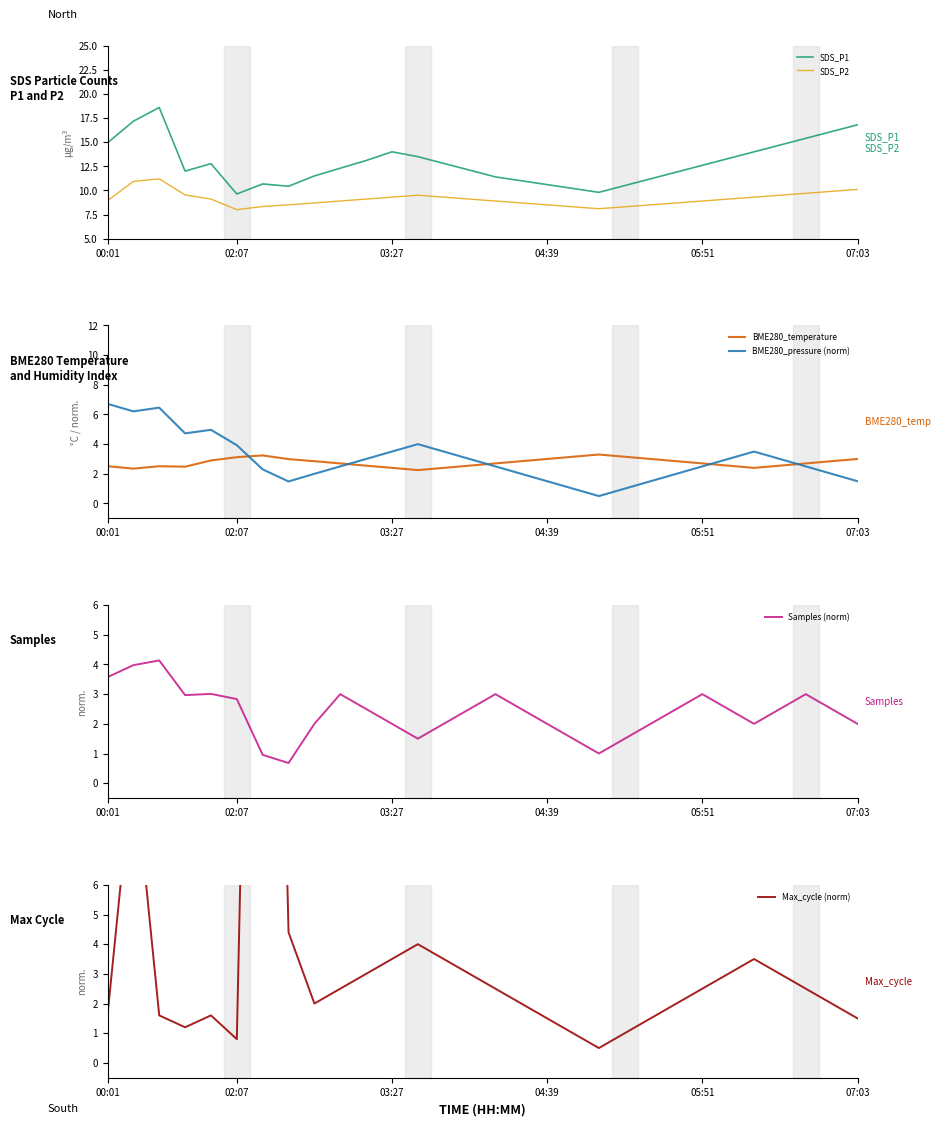

Between 20 and 28, which series saw the biggest shift?

SDS_P1